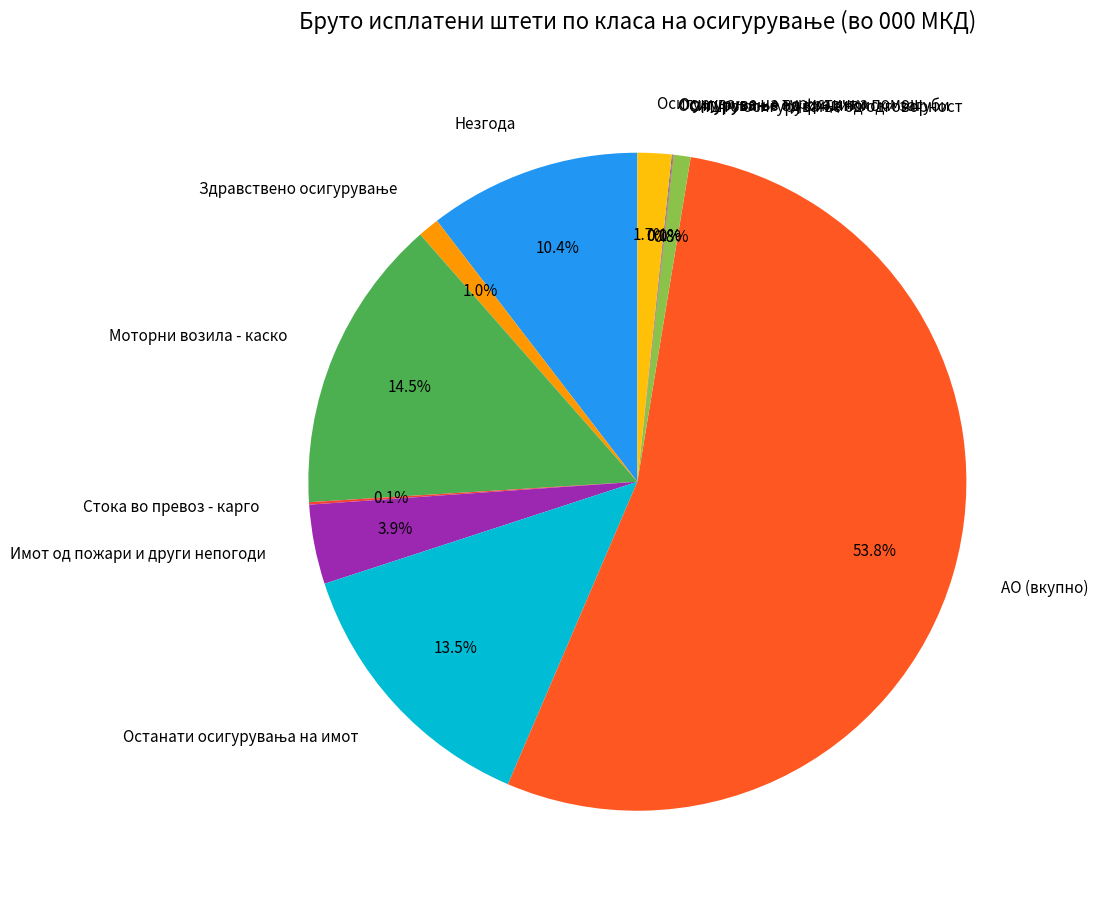

True or false: Моторни возила - каско accounts for 27% of the total.

False